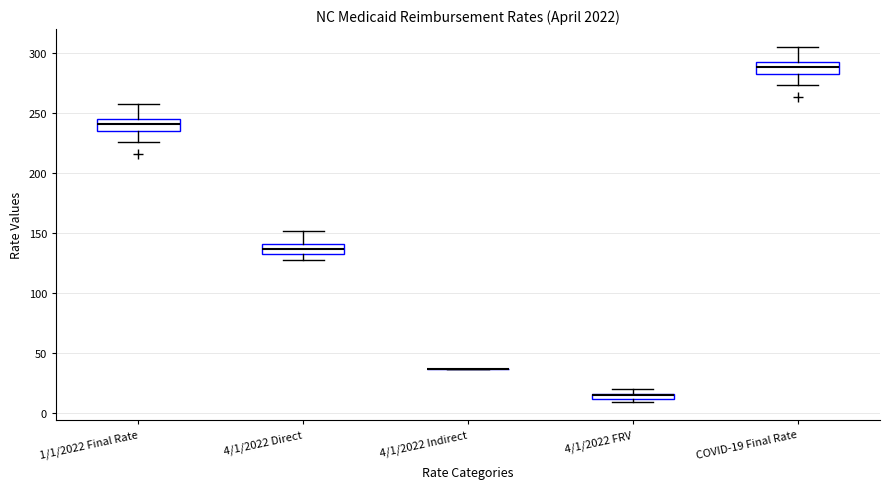

Where does the median line of the box for 4/1/2022 Direct sit on the y-axis? The values are not printed on the chart, so give them approximately, as read against the axis.

135